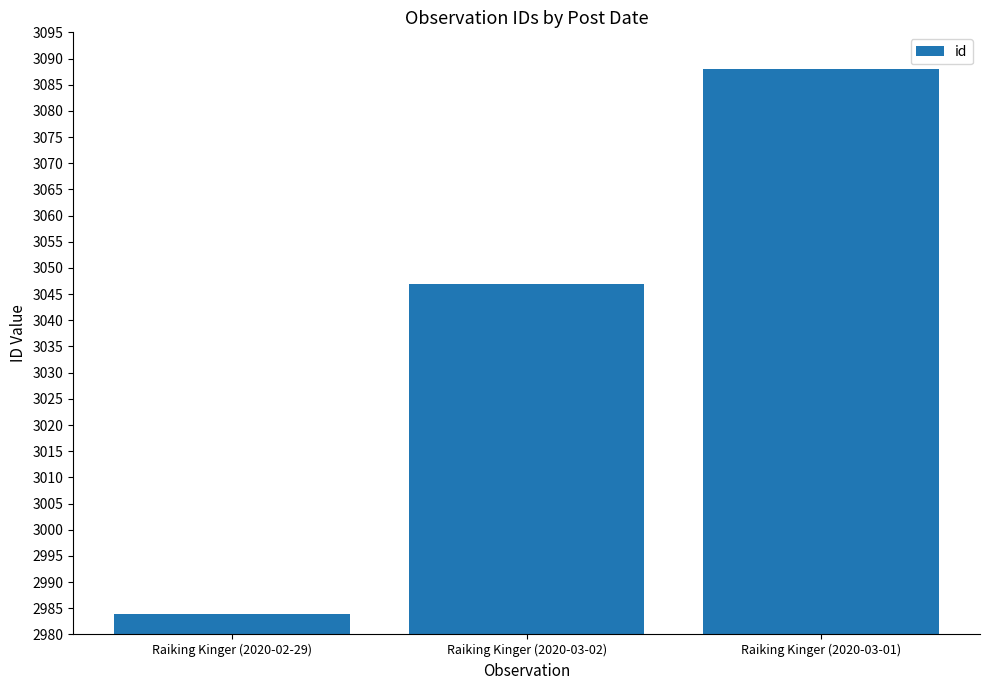

Rank the categories by value from highest to lowest.

Raiking Kinger (2020-03-01), Raiking Kinger (2020-03-02), Raiking Kinger (2020-02-29)